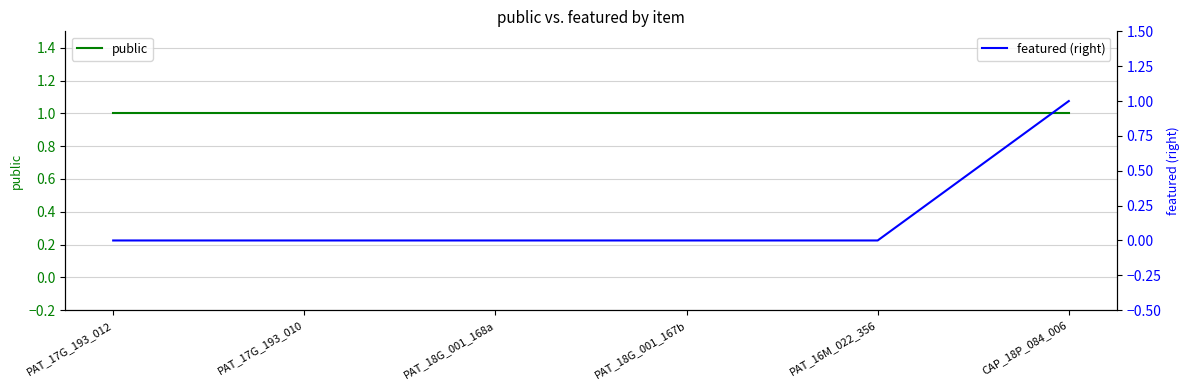

How many lines are shown in the chart?

2